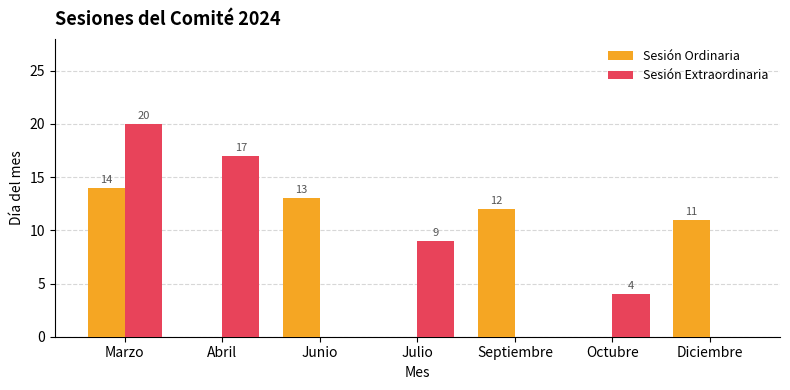

What is the total value across all series at Abril?

17